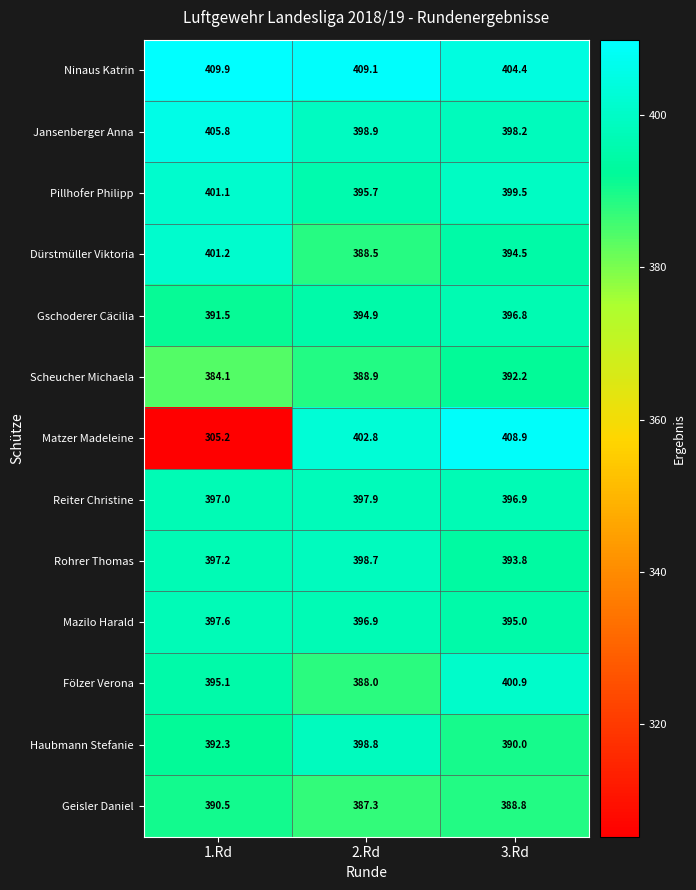

What is the sum of the Haubmann Stefanie values at 1.Rd and 2.Rd?

791.1